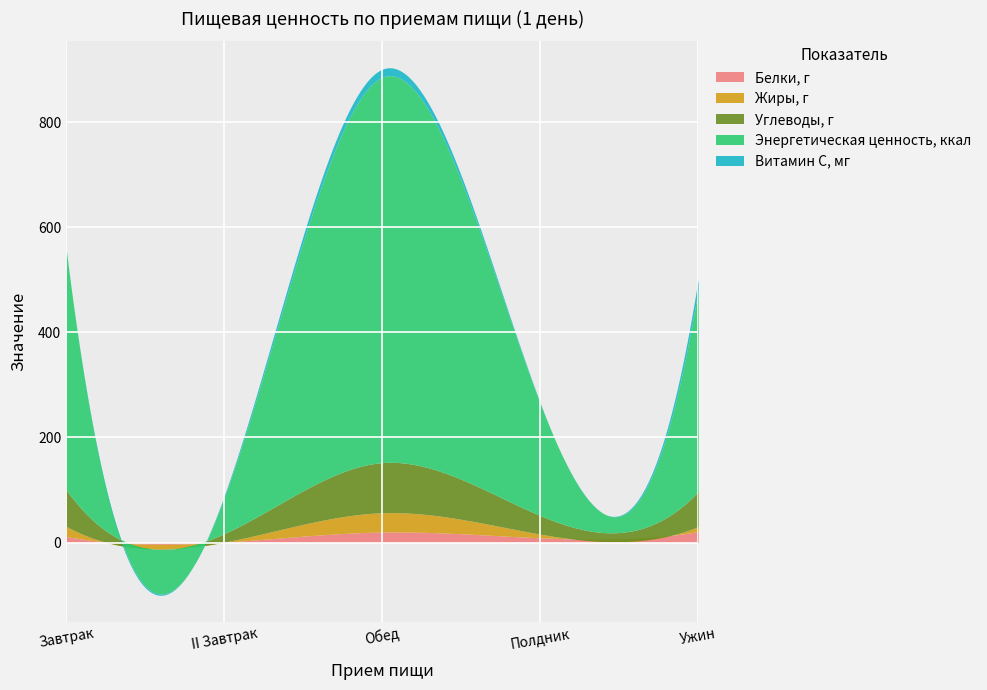

What is the label of the 2nd point from the right?

Полдник